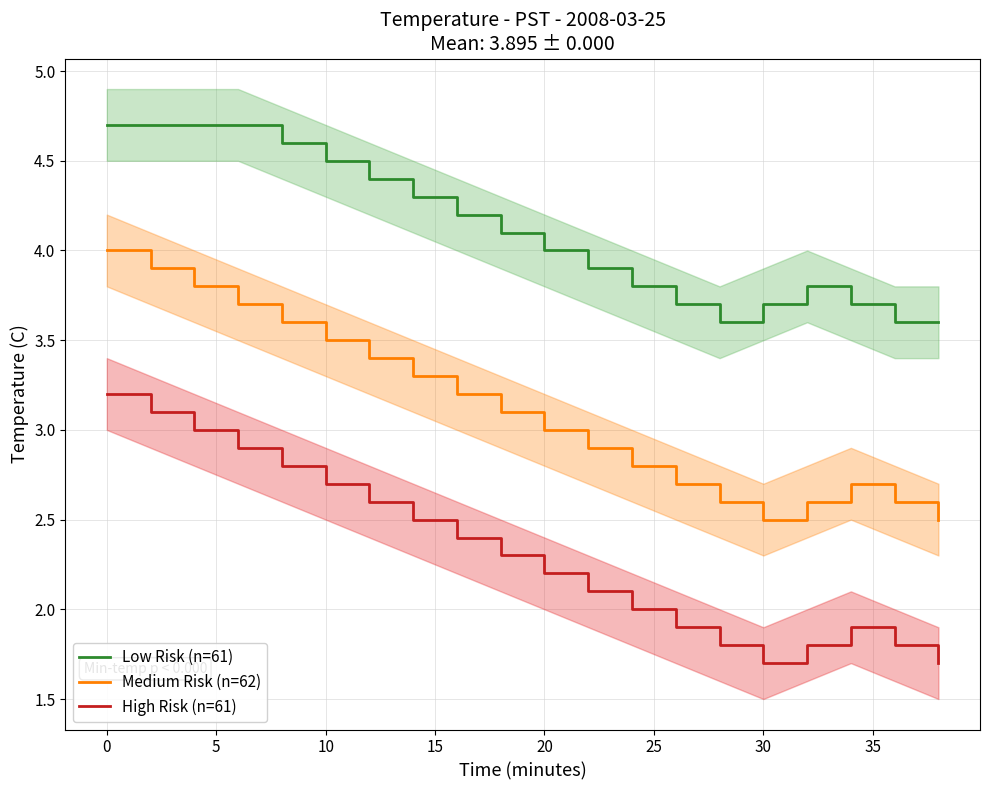

How many lines are shown in the chart?

3